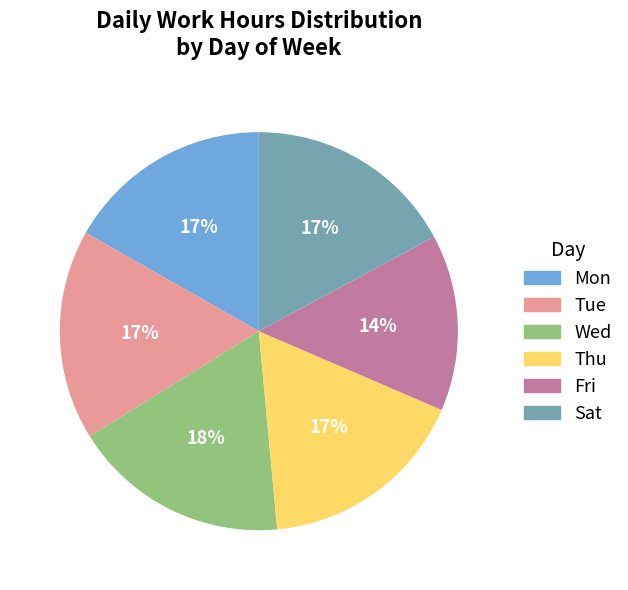

What is the smallest slice in the pie chart?

Fri